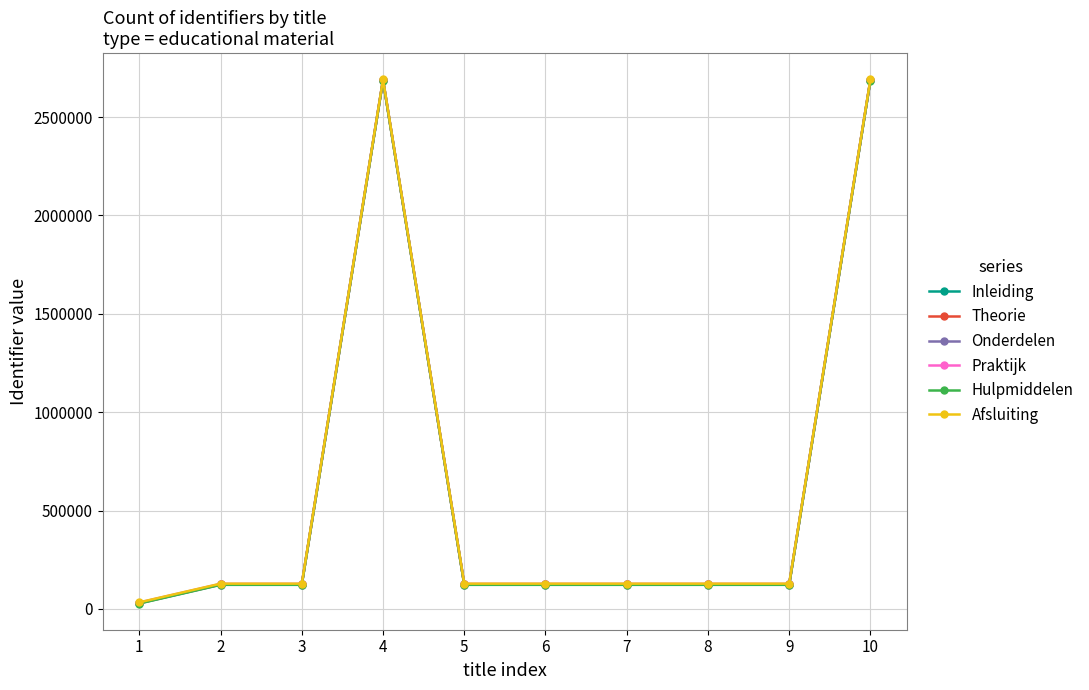

The value of Onderdelen at 6 is 123397. True or false?

True